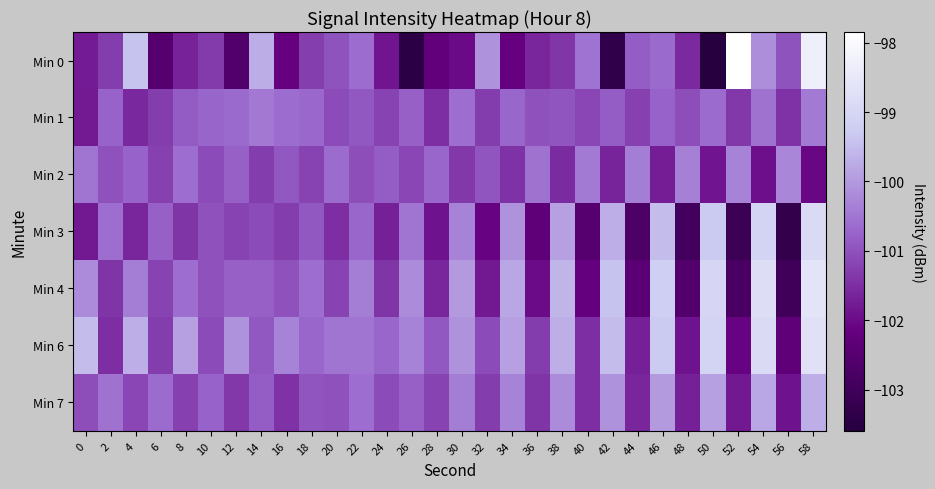

How many series are shown in this chart?

7